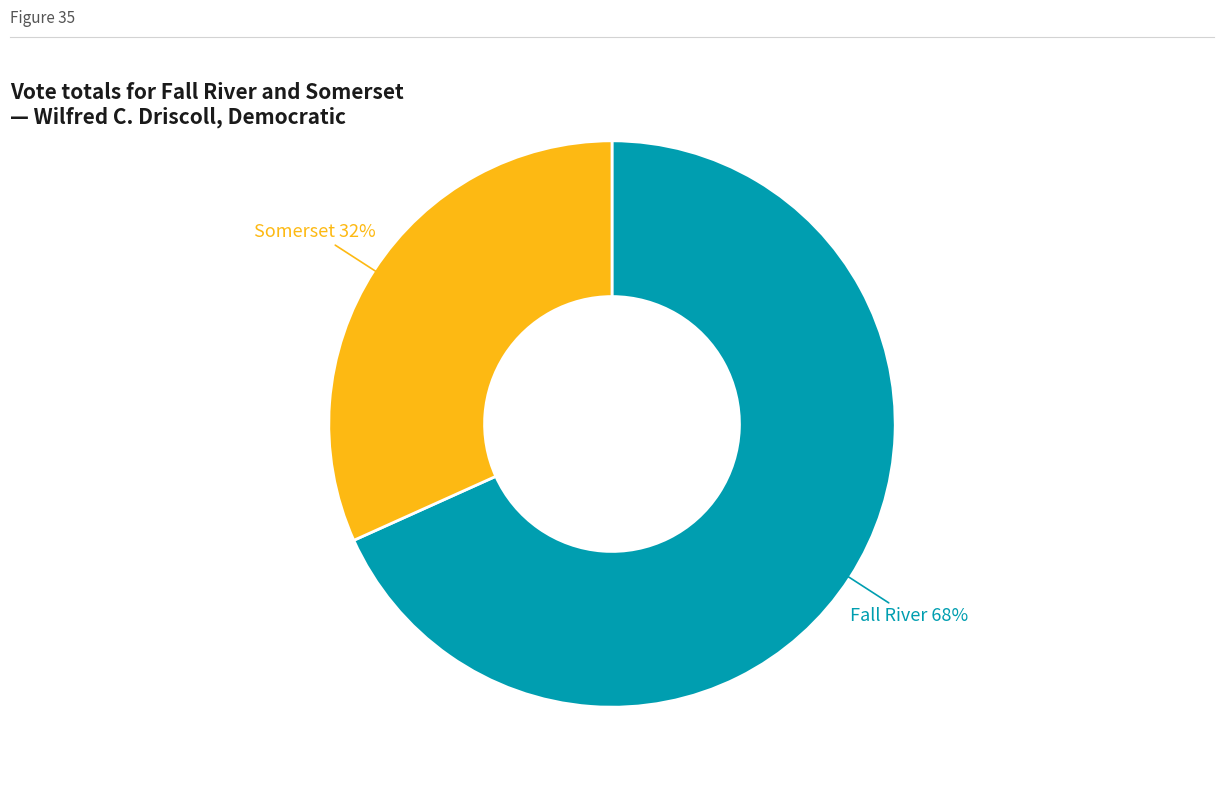

Does any single category account for the majority?

Yes